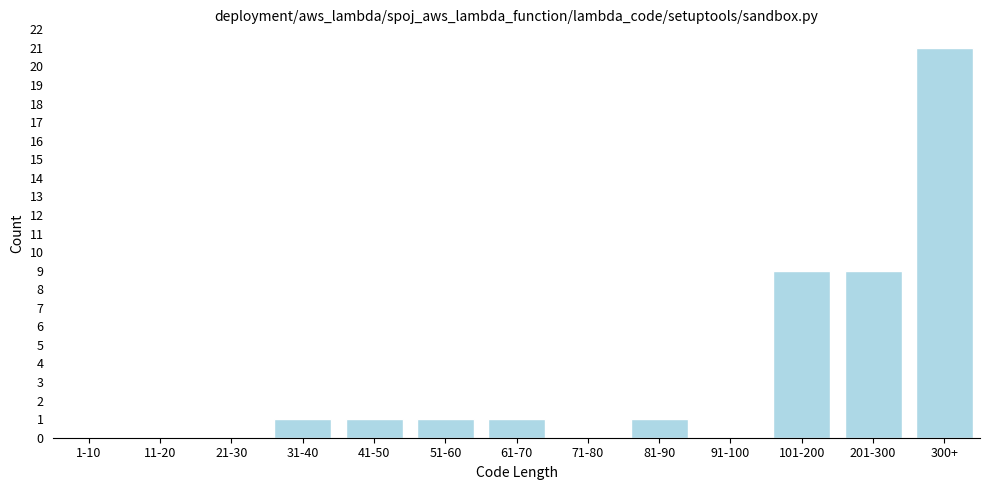

Reading left to right, transcribe all the data shown in this chart.

1-10=0	11-20=0	21-30=0	31-40=1	41-50=1	51-60=1	61-70=1	71-80=0	81-90=1	91-100=0	101-200=9	201-300=9	300+=21